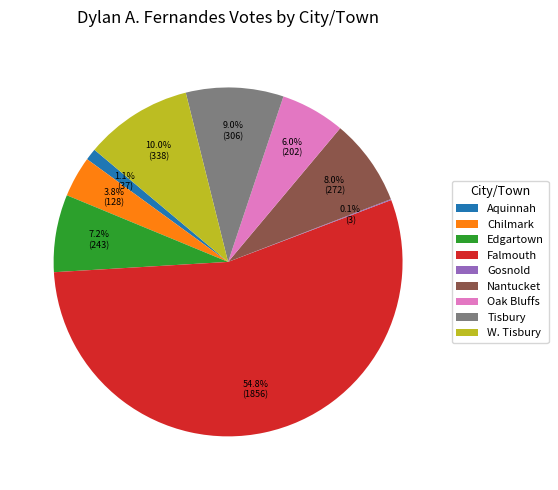

How much of the chart is everything except Falmouth?

45.2%